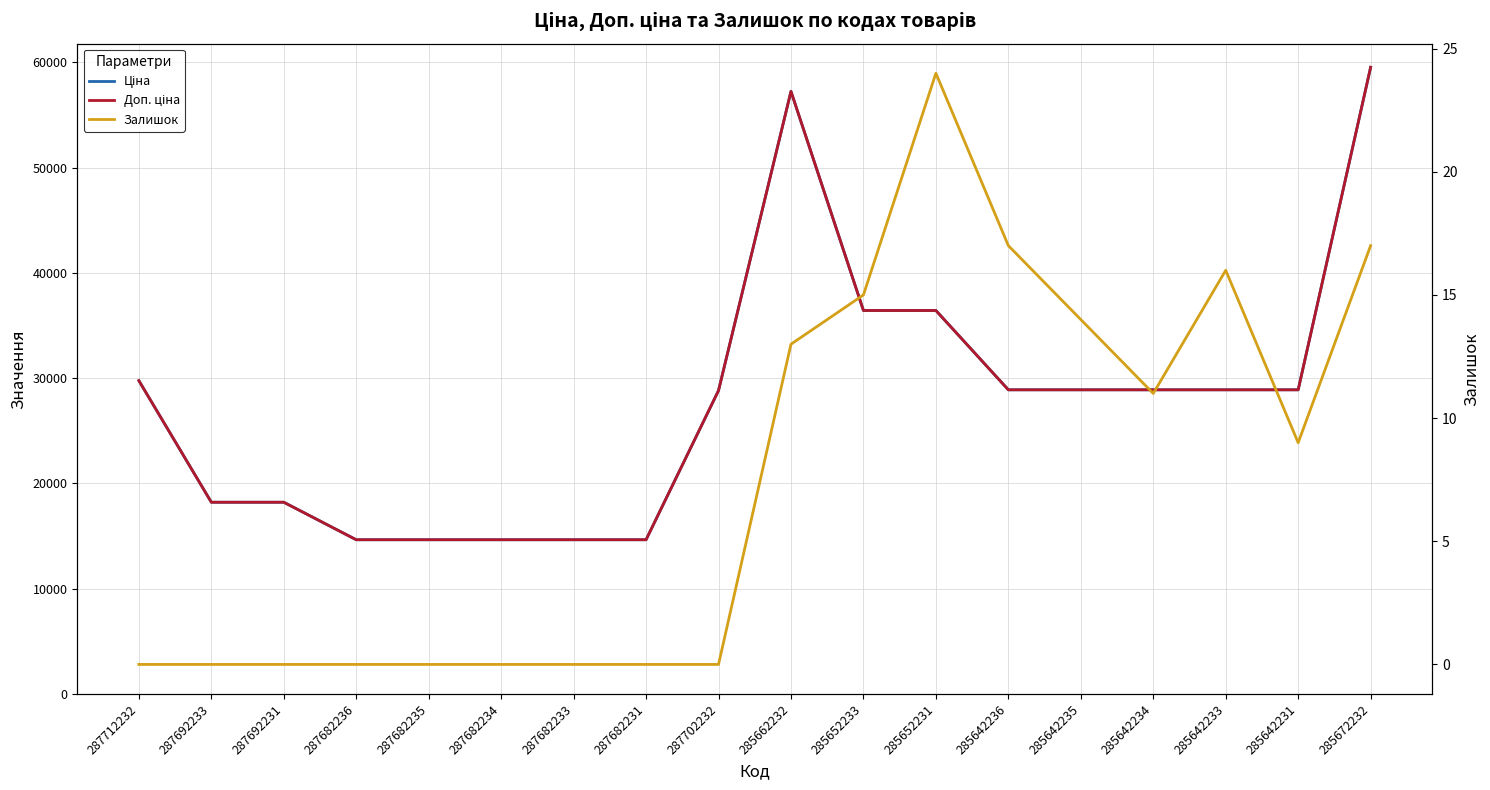

True or false: Ціна has more than 2 points higher than both neighbors.

False